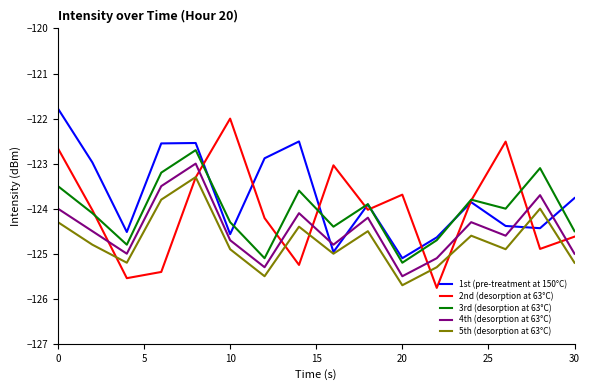

What is the difference between the maximum and second lowest values in the 3rd (desorption at 63°C) series?

2.4